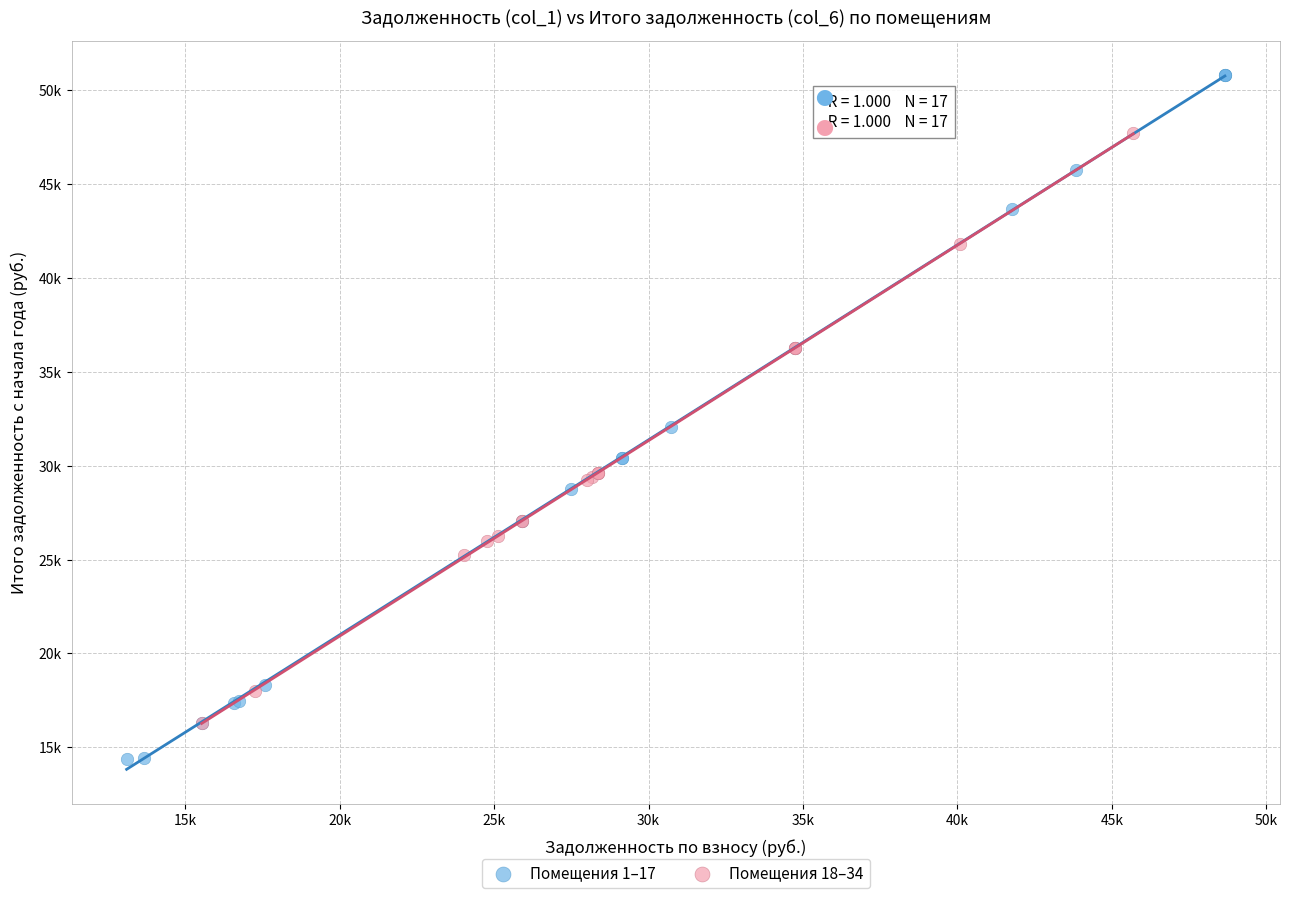

Which series has the largest Y range (max minus min)?

Помещения 1–17